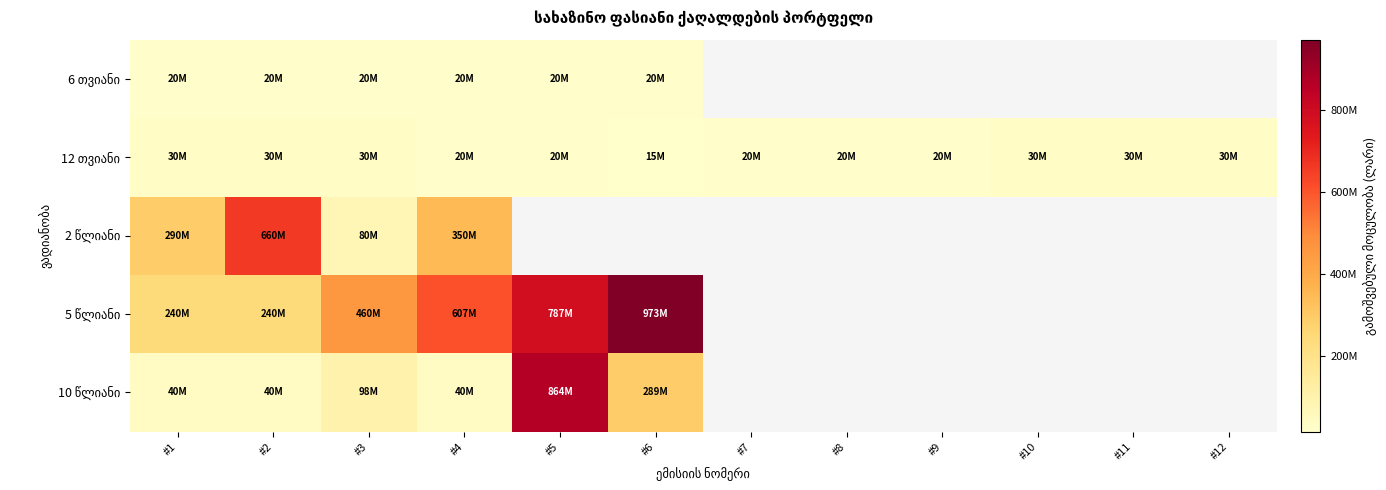

What is the minimum value shown in the chart?

15000000.0